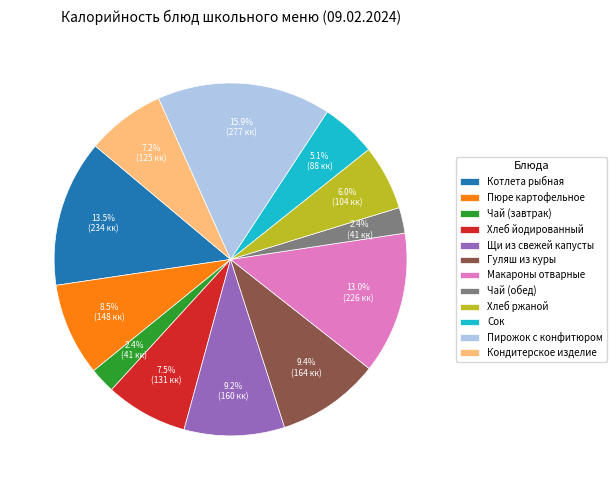

Which slice is the largest?

Пирожок с конфитюром